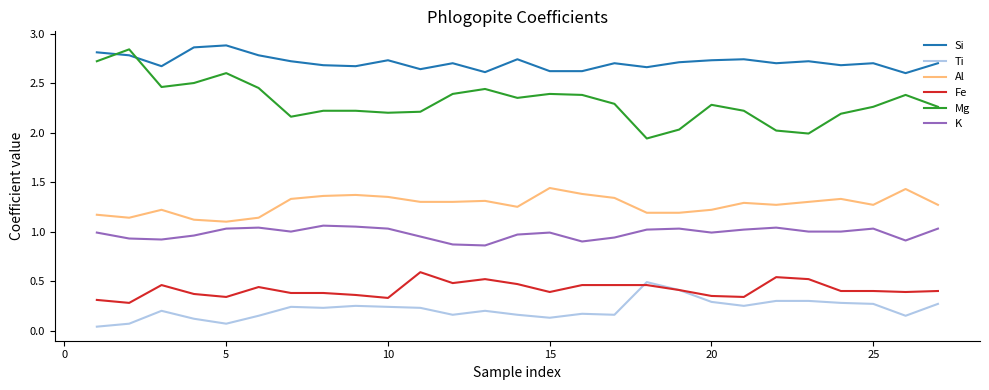

True or false: Ti and Si cross at least once.

False